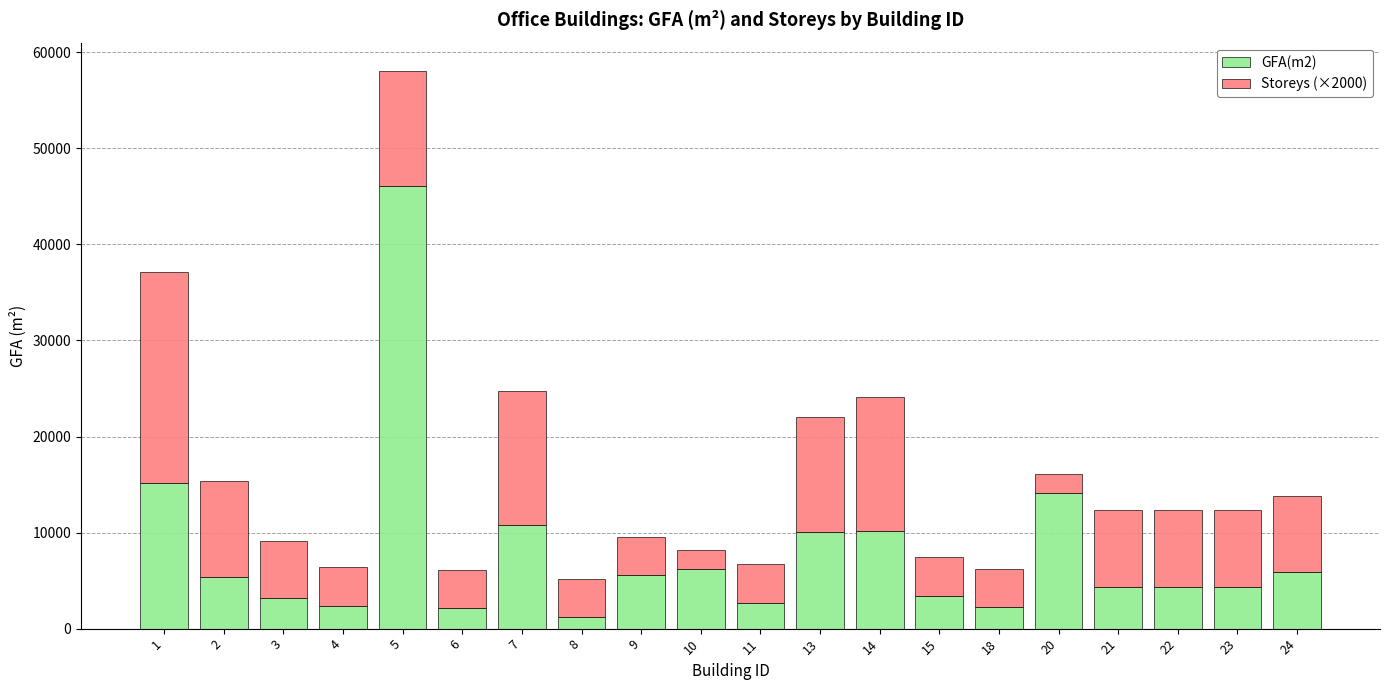

What is the total value across all series at 13?

22033